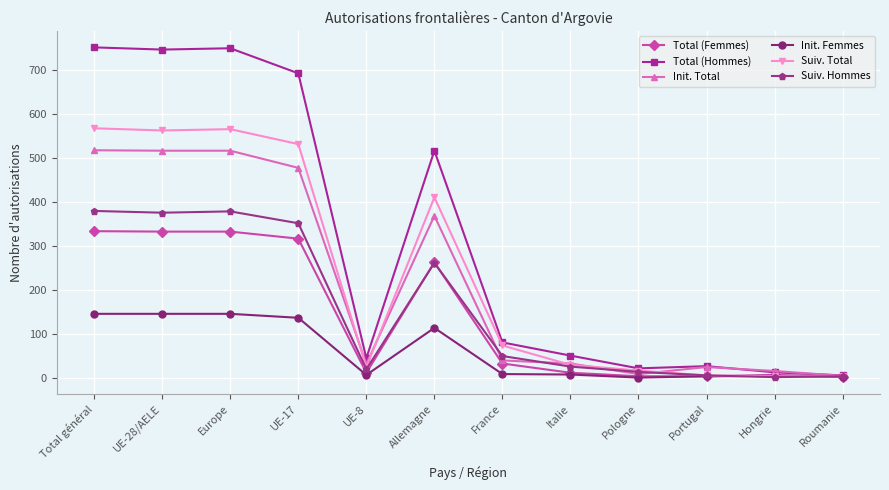

How many distinct data groups are displayed?

6